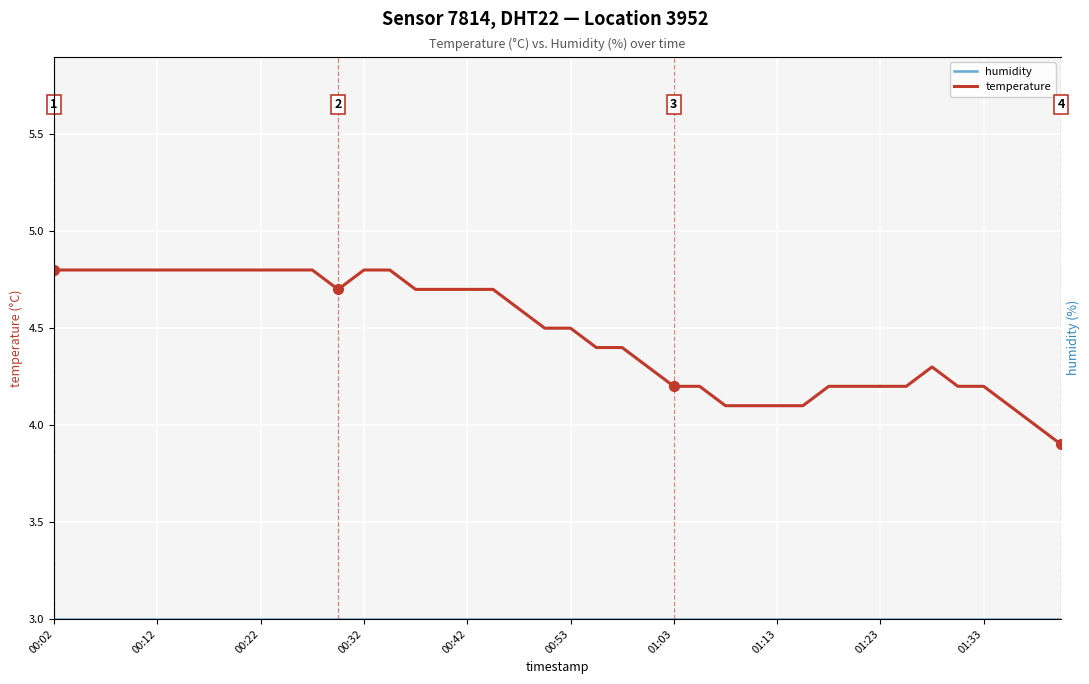

The humidity series shows 3.0 at 01:13. True or false?

True